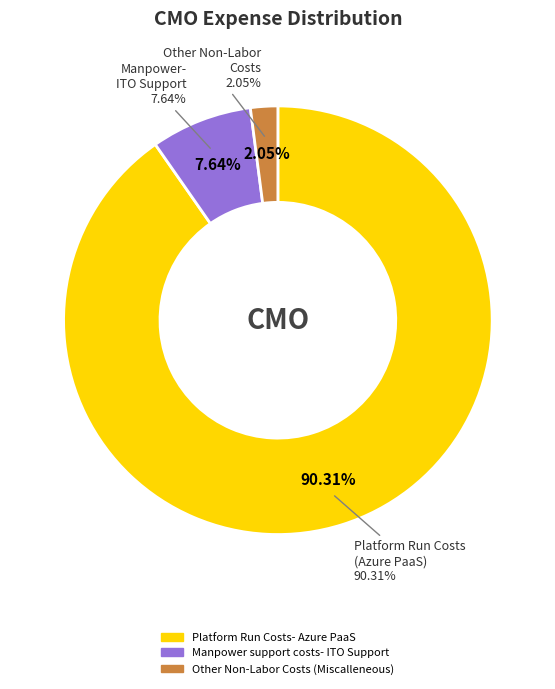

How many segments does this pie chart have?

3